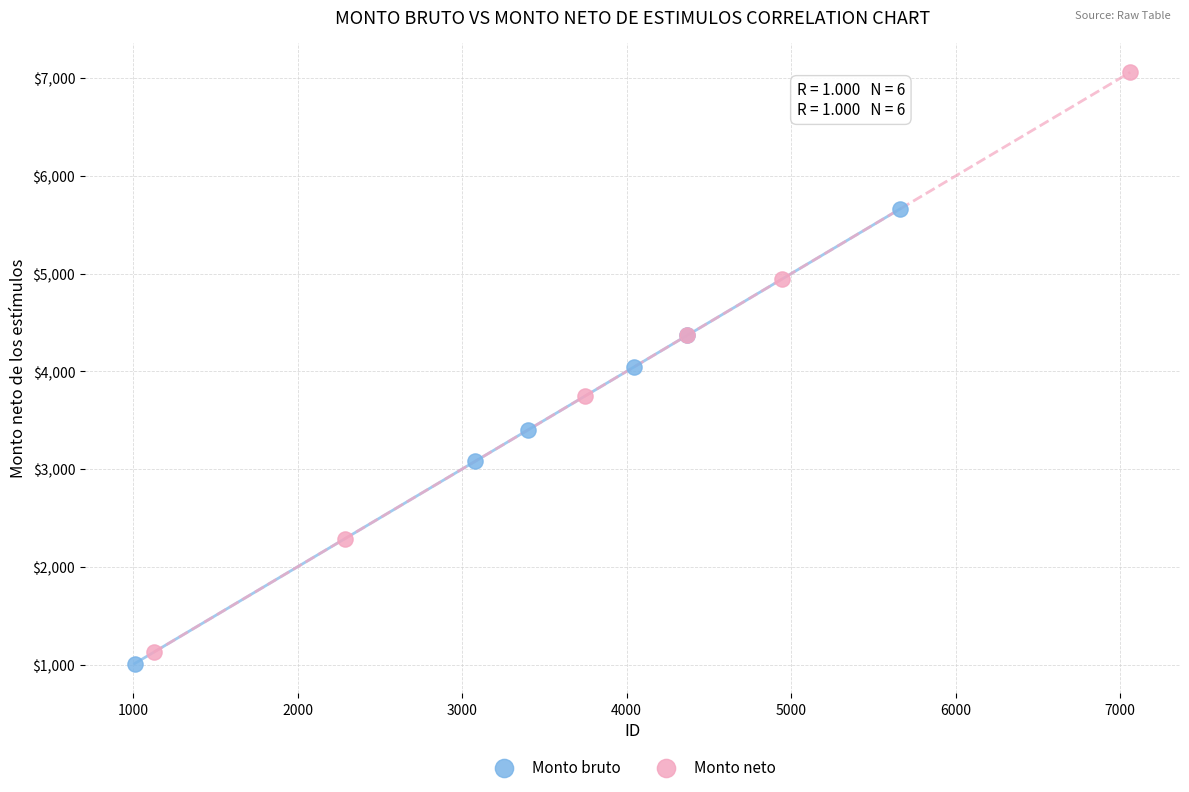

Which series reaches the minimum Y coordinate?

Monto bruto